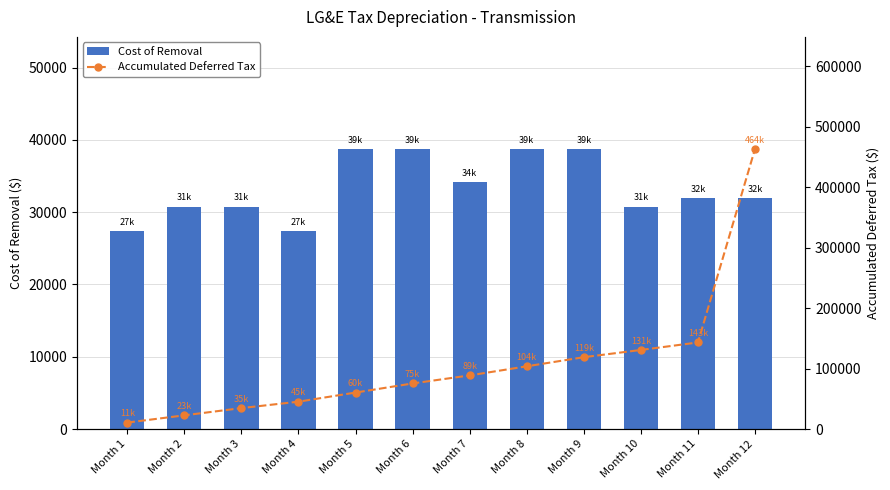

Reading right to left, transcribe all the data shown in this chart.

Cost of Removal: Month 12=31920.0	Month 11=31920.0	Month 10=30780.0	Month 9=38760.0	Month 8=38760.0	Month 7=34200.0	Month 6=38760.0	Month 5=38760.0	Month 4=27360.0	Month 3=30780.0	Month 2=30780.0	Month 1=27360.0
Accumulated Deferred Tax: Month 12=463561.2	Month 11=143237.6	Month 10=130820.7	Month 9=118847.3	Month 8=103769.6	Month 7=88692.0	Month 6=75388.2	Month 5=60310.6	Month 4=45232.9	Month 3=34589.9	Month 2=22616.5	Month 1=10643.0